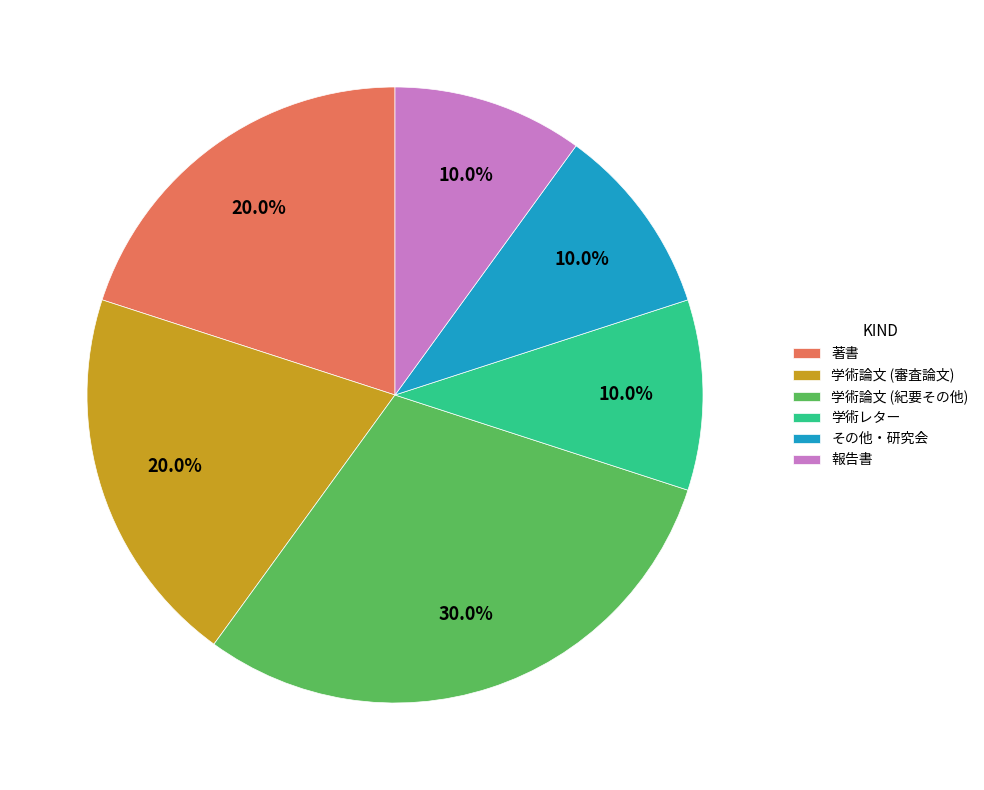

Which slice is the largest?

学術論文 (紀要その他)